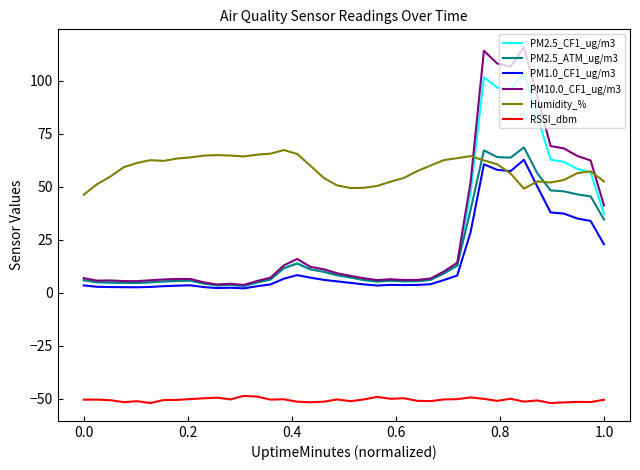

What is the highest value of the PM2.5_CF1_ug/m3 series?

104.0